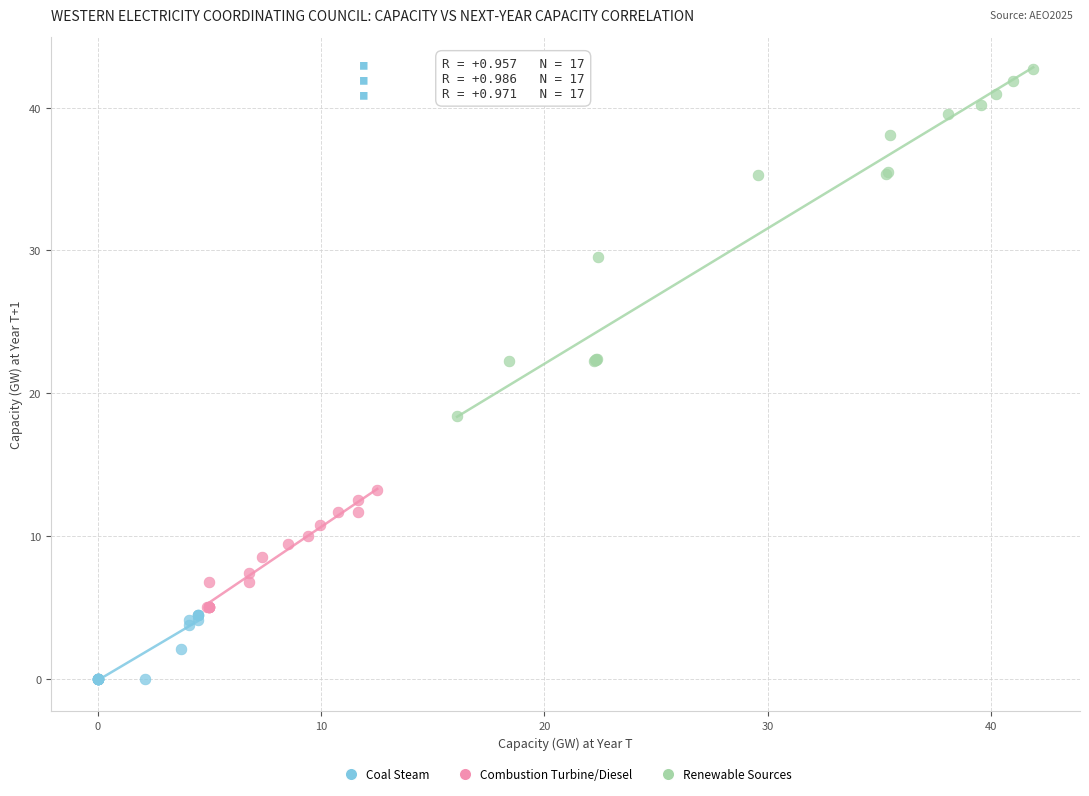

Which series contains the highest Y value?

Renewable Sources